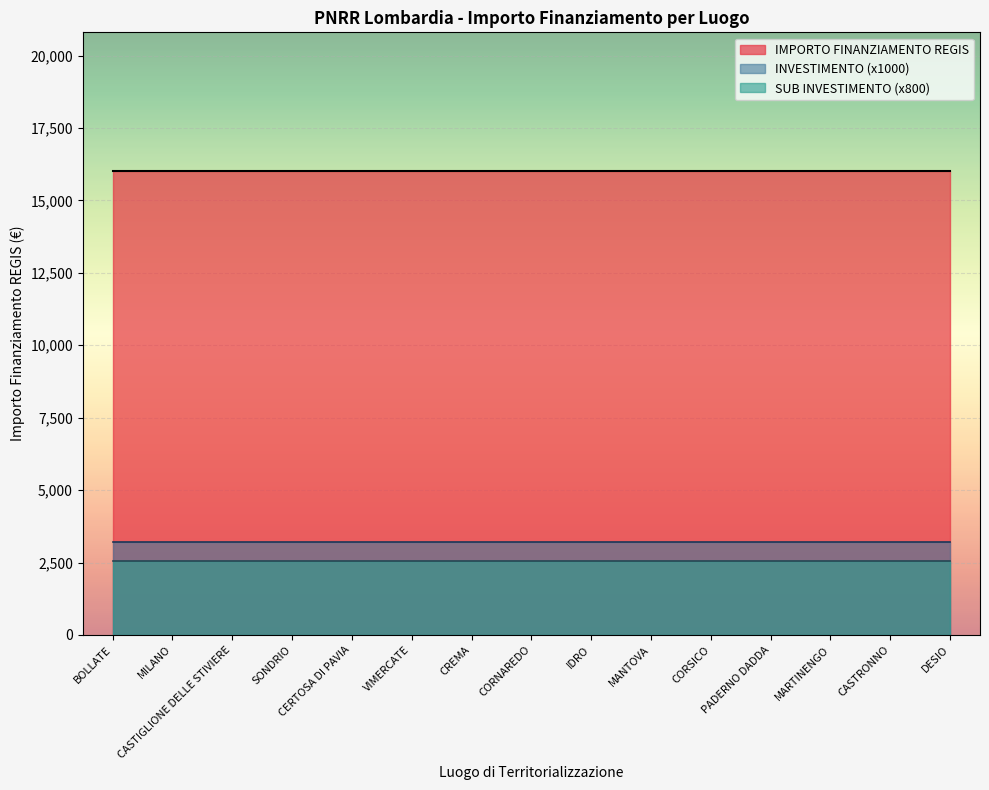

True or false: 3.2_sub and IMPORTO FINANZIAMENTO REGIS cross at least once.

False